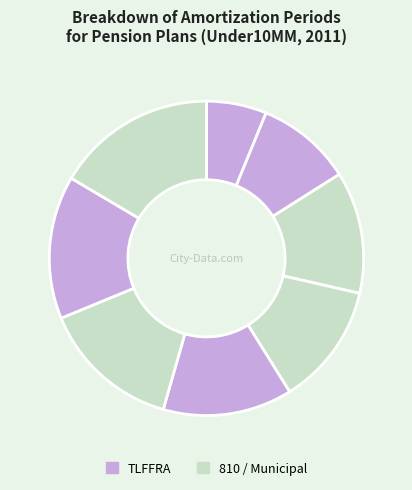

How many slices are in this pie chart?

8